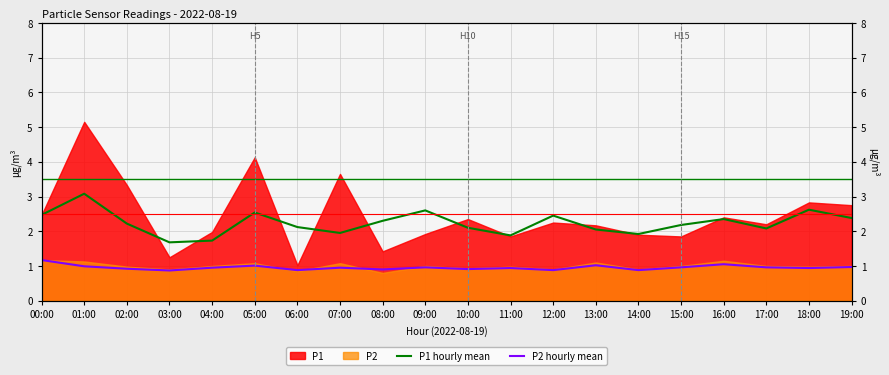

How many categories are shown in the chart?

20